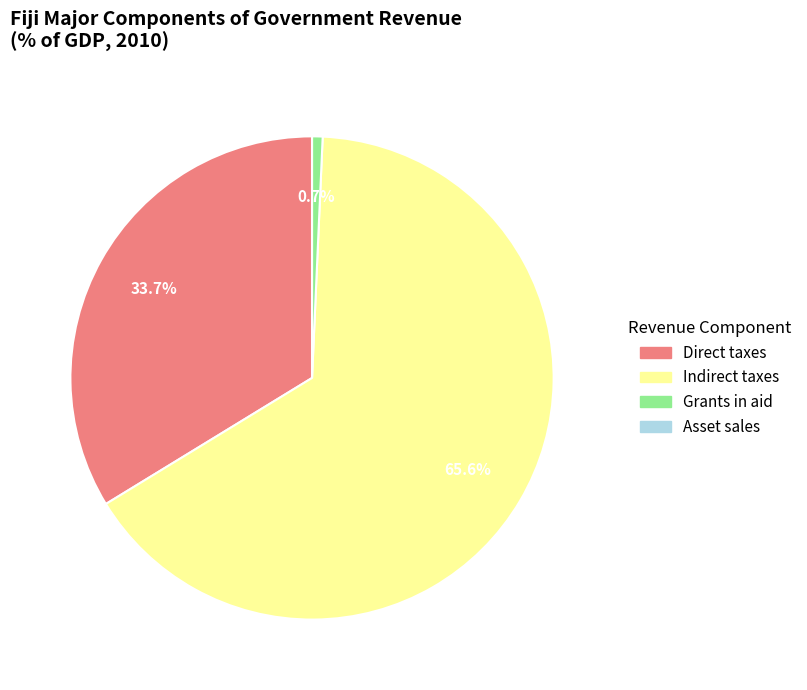

What is the majority slice?

Indirect taxes